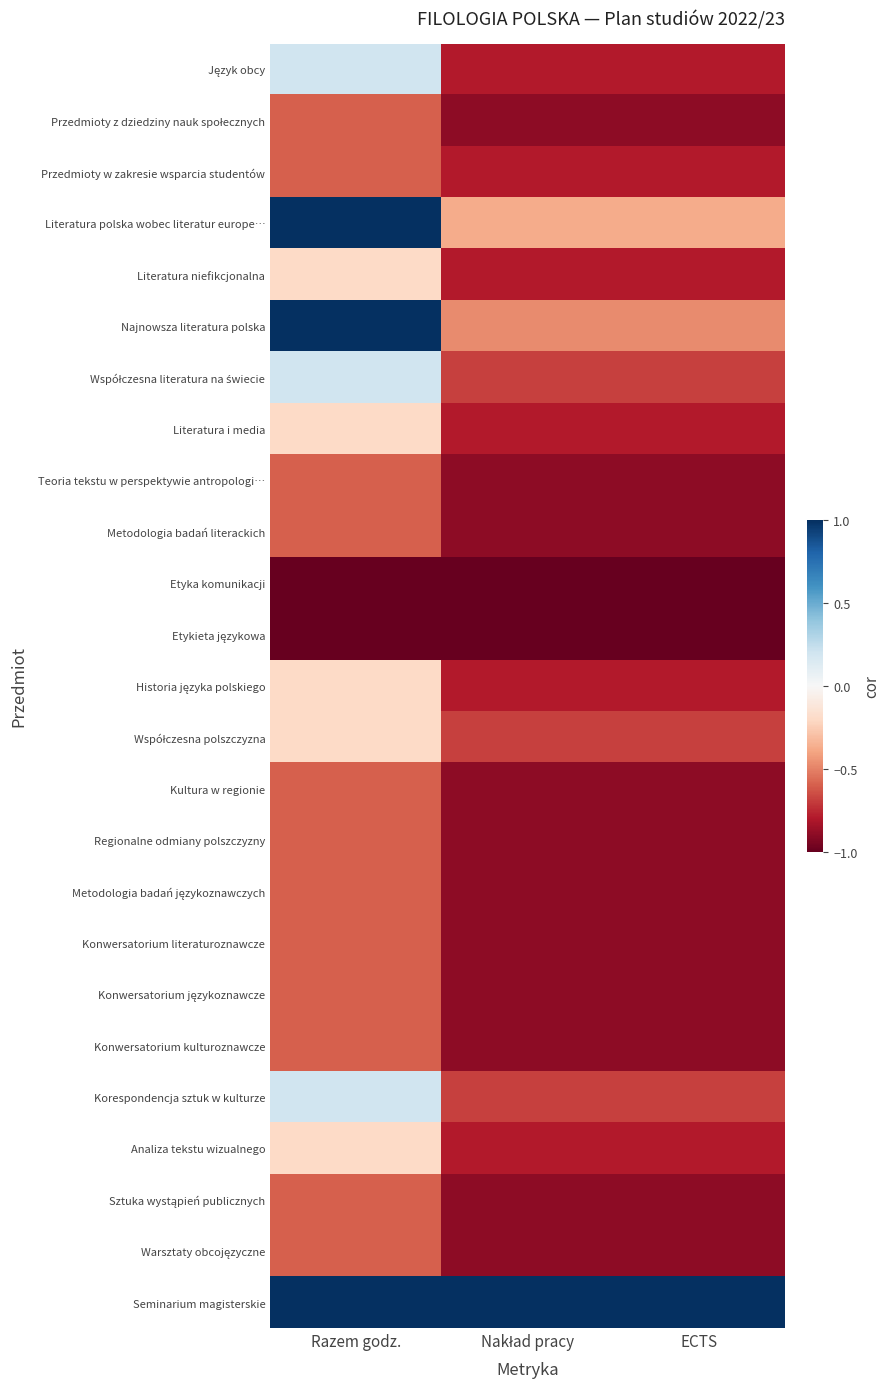

At Nakład pracy, list the series in order from largest to smallest.

Seminarium magisterskie, Literatura polska wobec literatur europe…, Najnowsza literatura polska, Współczesna literatura na świecie, Współczesna polszczyzna, Korespondencja sztuk w kulturze, Język obcy, Przedmioty w zakresie wsparcia studentów, Literatura niefikcjonalna, Literatura i media, Historia języka polskiego, Analiza tekstu wizualnego, Przedmioty z dziedziny nauk społecznych, Teoria tekstu w perspektywie antropologi…, Metodologia badań literackich, Kultura w regionie, Regionalne odmiany polszczyzny, Metodologia badań językoznawczych, Konwersatorium literaturoznawcze, Konwersatorium językoznawcze, Konwersatorium kulturoznawcze, Sztuka wystąpień publicznych, Warsztaty obcojęzyczne, Etyka komunikacji, Etykieta językowa